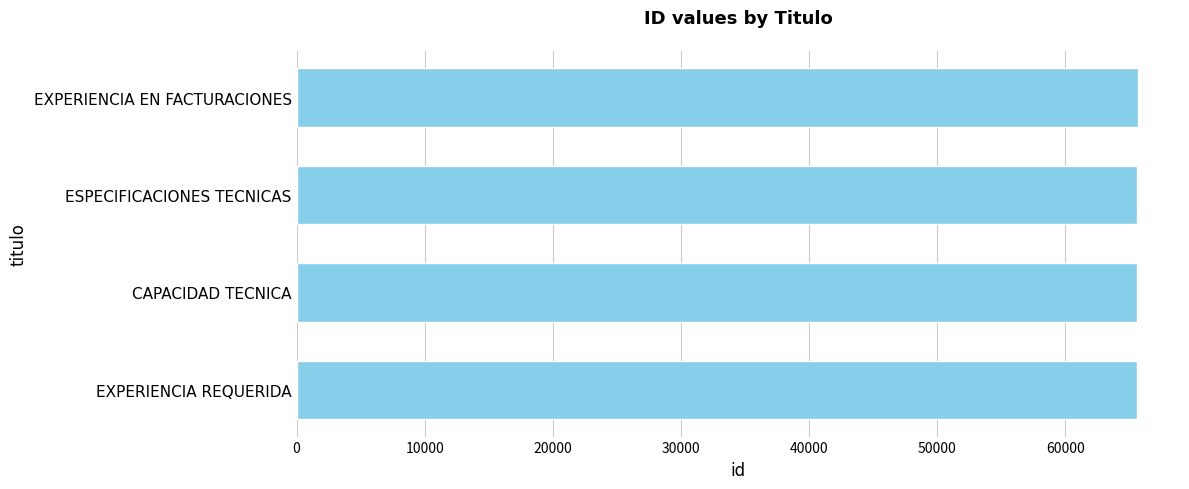

What is the sum of all values?

262573